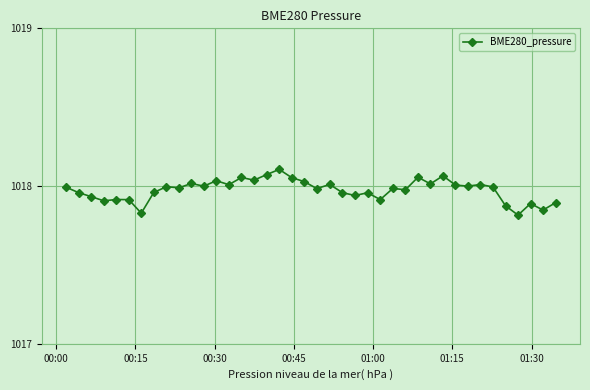

What is the difference between the second highest and minimum values?

0.3